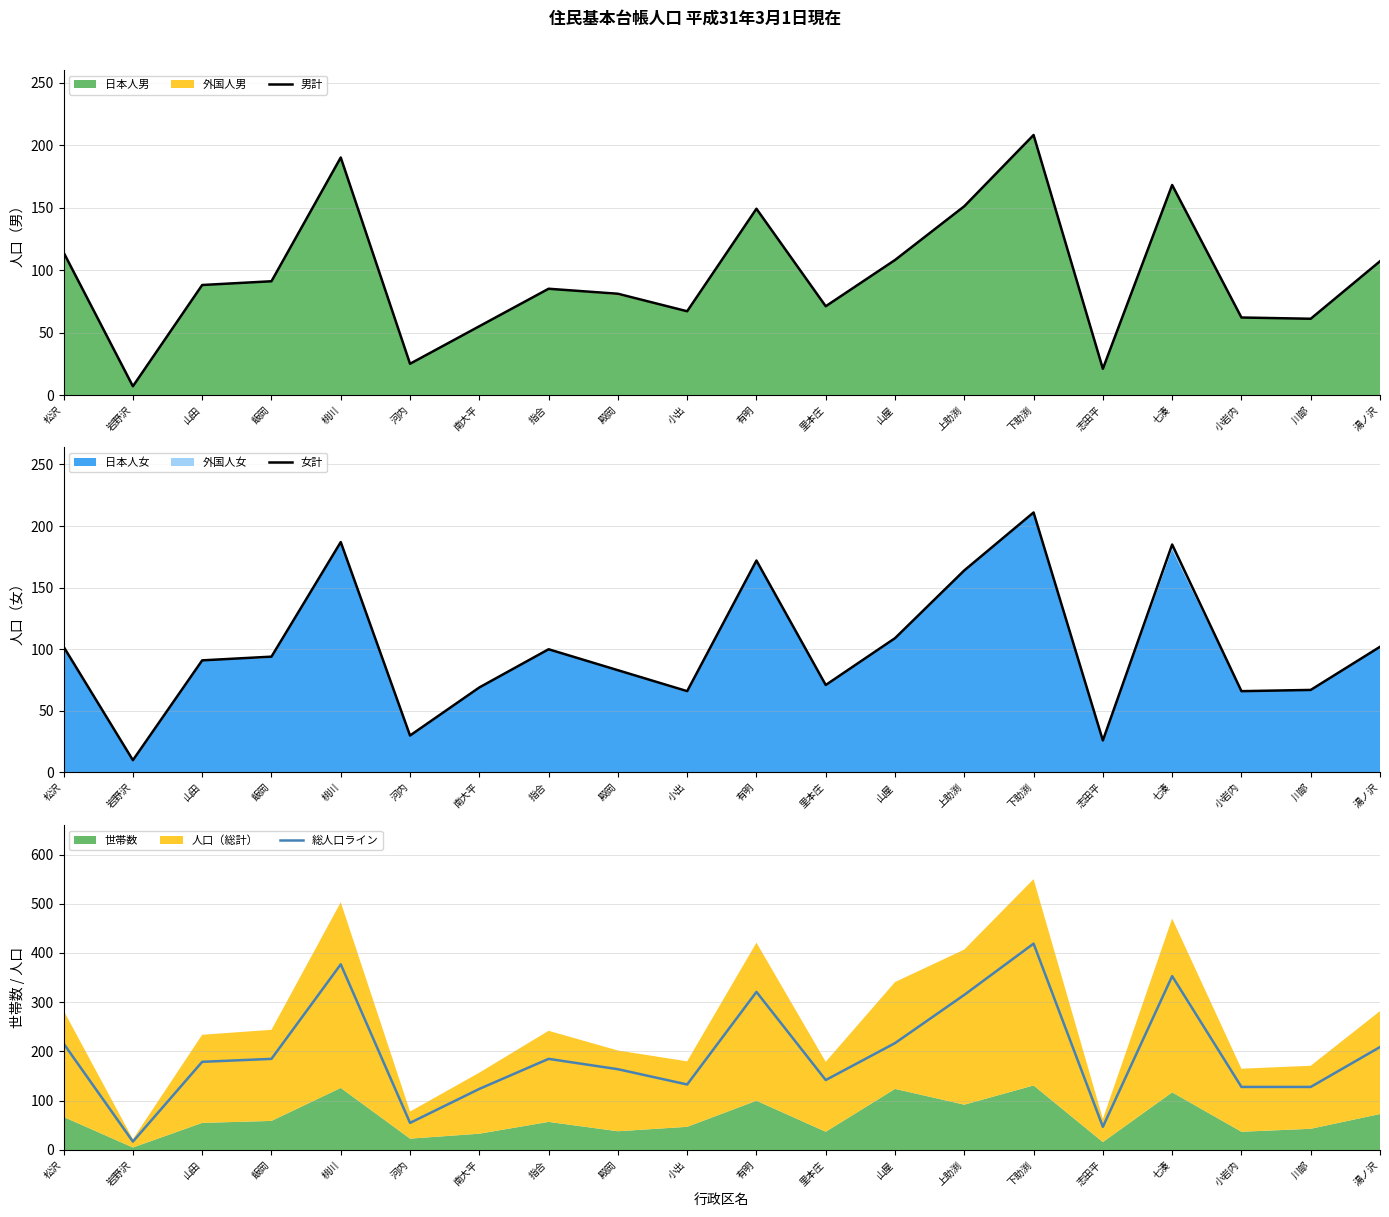

What is the spread (max minus min) of values at 小岩内?

66